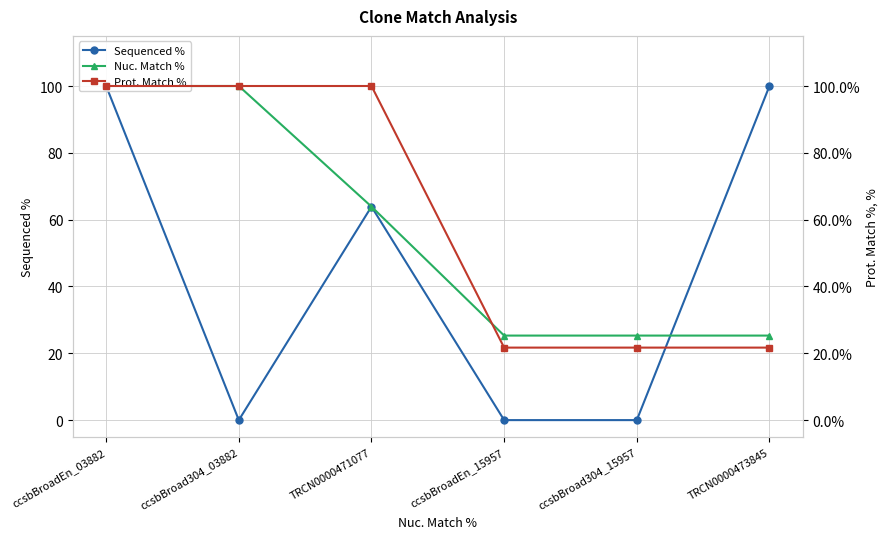

Which series has the largest range (max minus min)?

Sequenced %